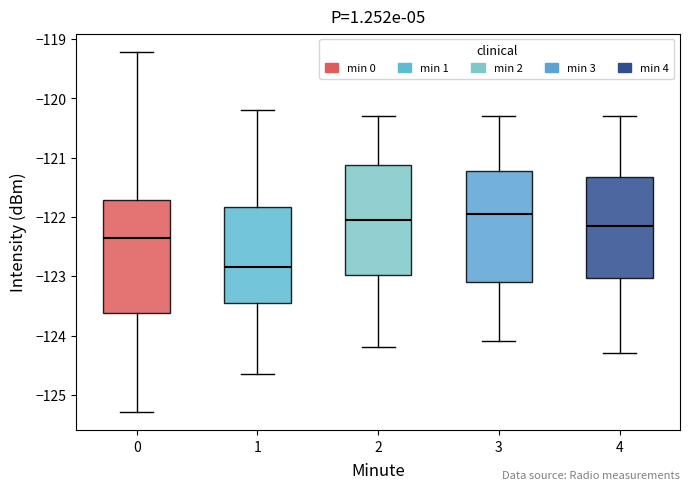

Reading left to right, read every box against the y-axis: the position of its median line, the range the box covers, and the ends of its whiskers. The values are not printed on the chart, so give them approximately, as read against the axis.

0: median -122.4, box -123.6 to -121.7, whiskers -125.3 to -119.2
1: median -122.8, box -123.4 to -121.8, whiskers -124.6 to -120.2
2: median -122.0, box -123.0 to -121.1, whiskers -124.2 to -120.3
3: median -121.9, box -123.1 to -121.2, whiskers -124.1 to -120.3
4: median -122.1, box -123.0 to -121.3, whiskers -124.3 to -120.3